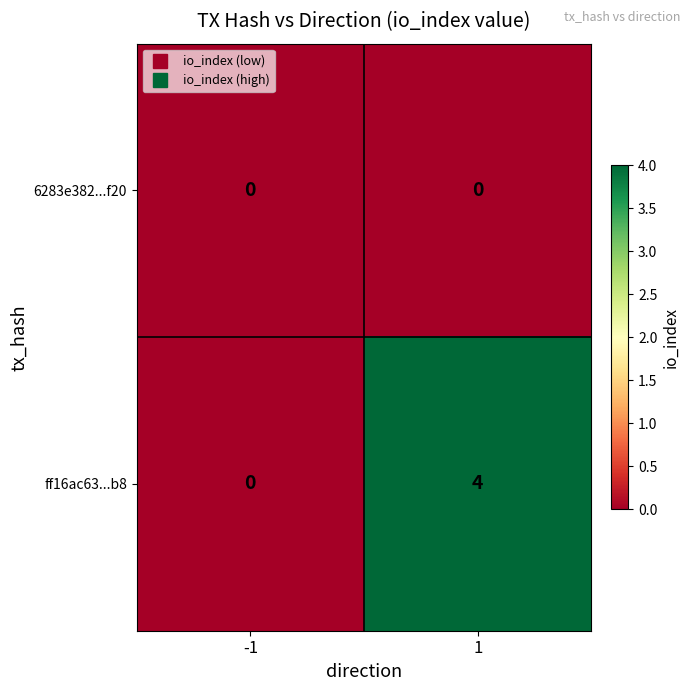

List the labels in order of ff16ac63...b8 value, smallest first.

-1, 1